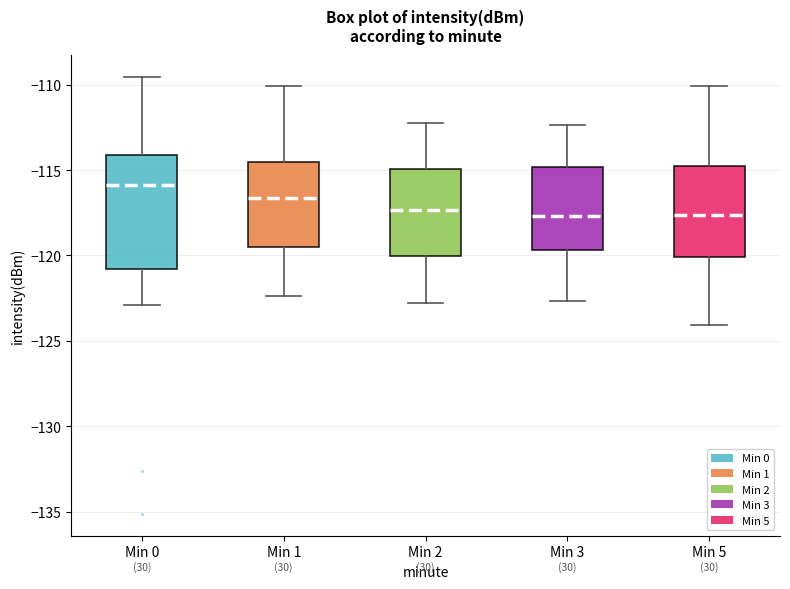

Which box has the highest median line?

Min 0